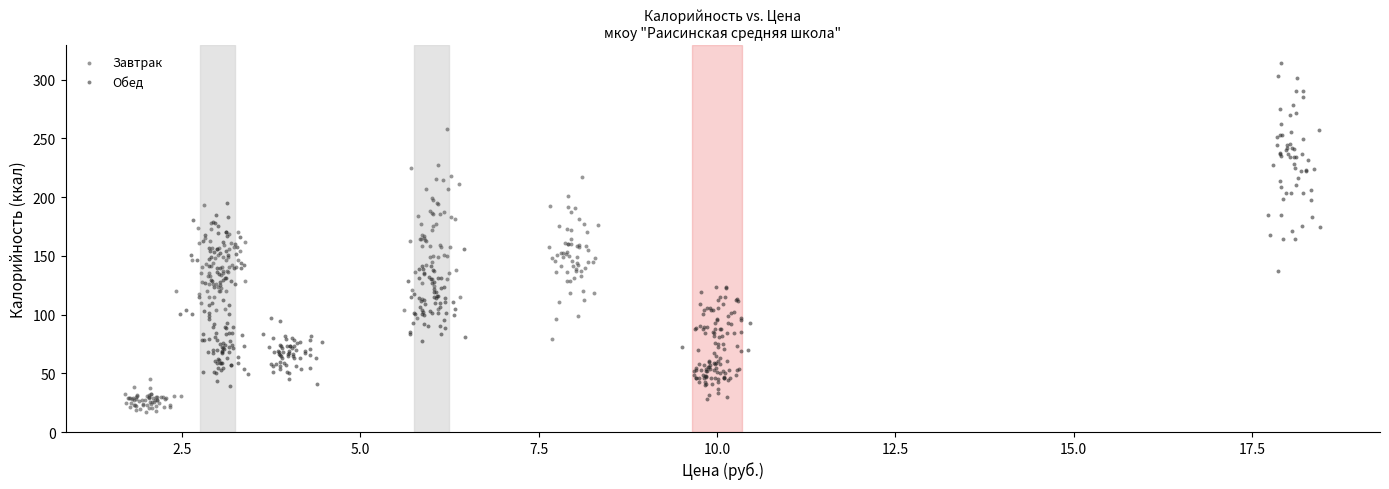

Which series has the largest Y range (max minus min)?

Обед